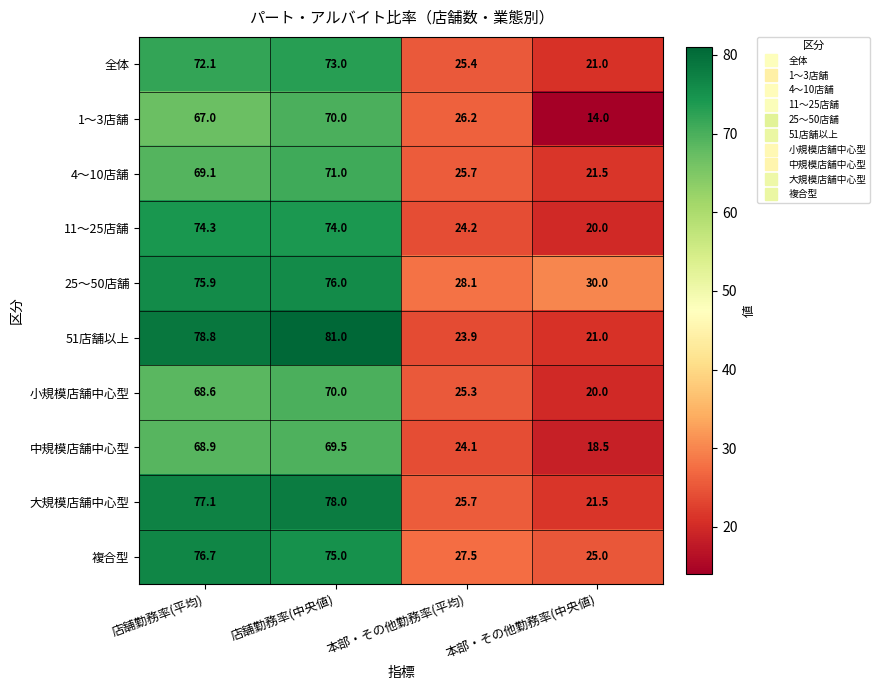

At which category does the chart reach its minimum across all series?

本部・その他勤務率(中央値)